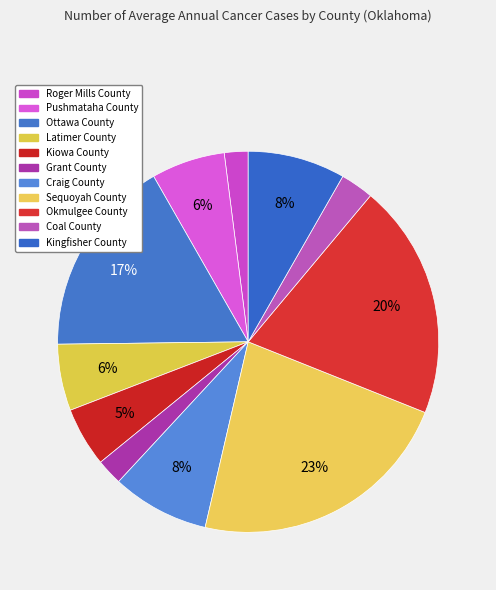

To the nearest percent, what is the average slice percentage?

9%